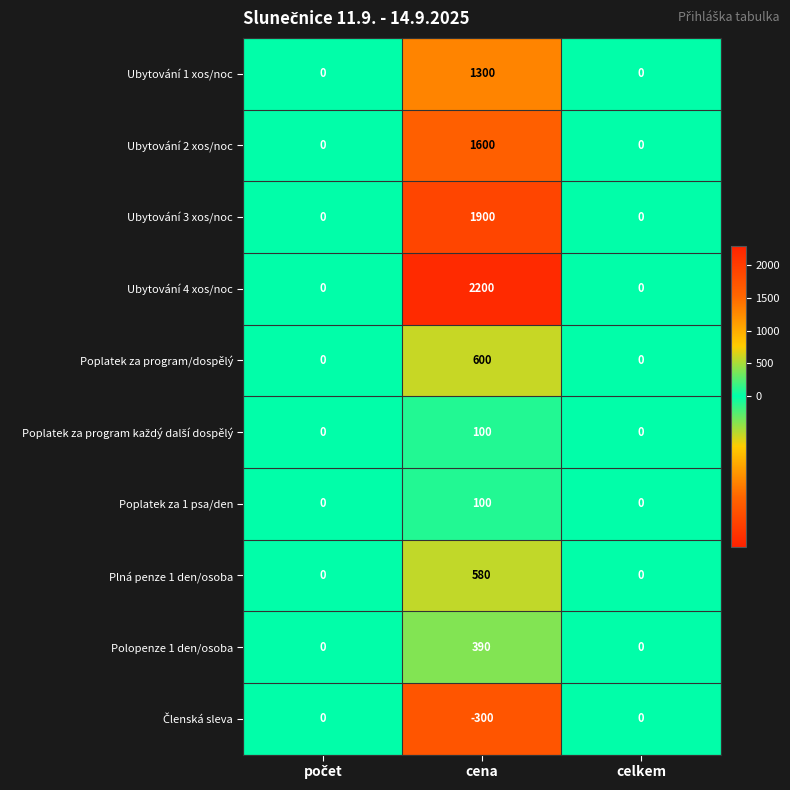

How many Ubytování 3 xos/noc values are between 0 and 1900?

3